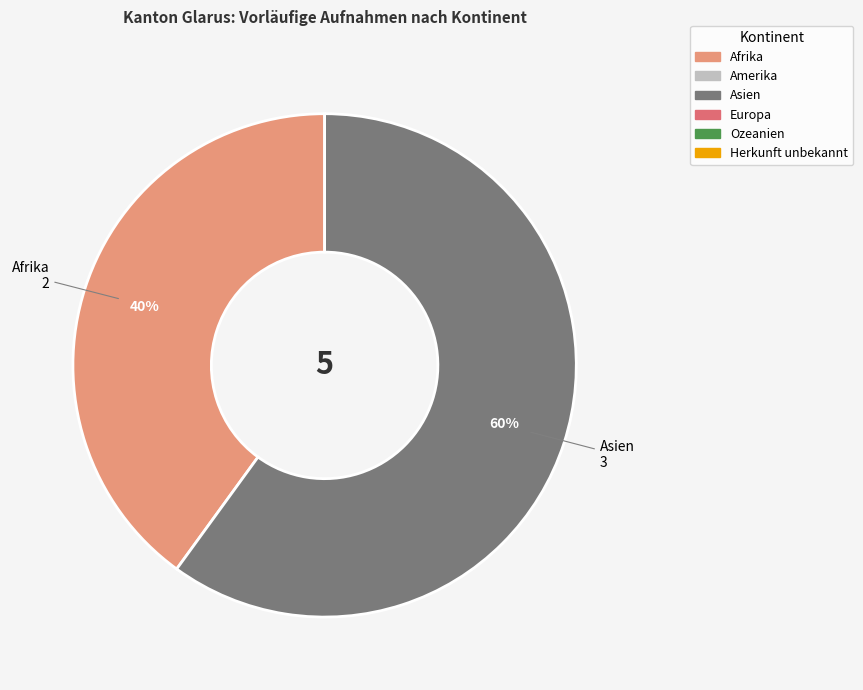

To the nearest percent, what is the average slice percentage?

50%